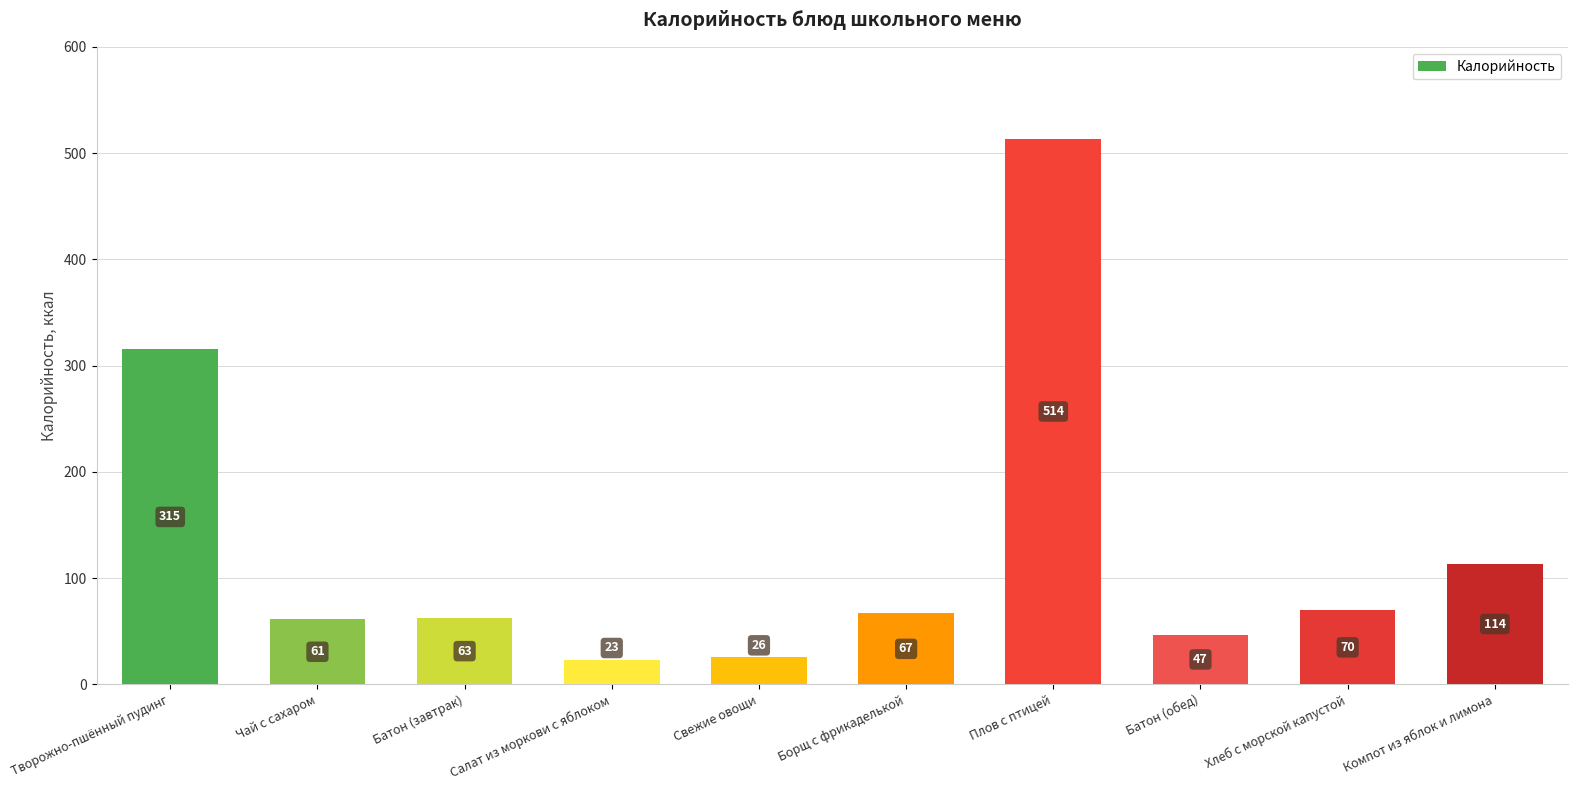

What is the label of the 7th bar from the right?

Салат из моркови с яблоком